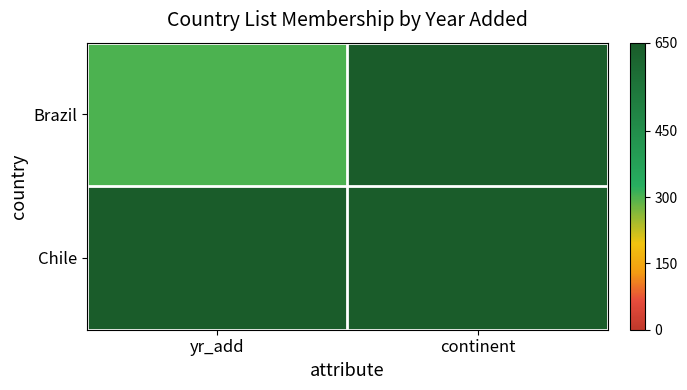

Between continent and yr_add, which is larger?

continent